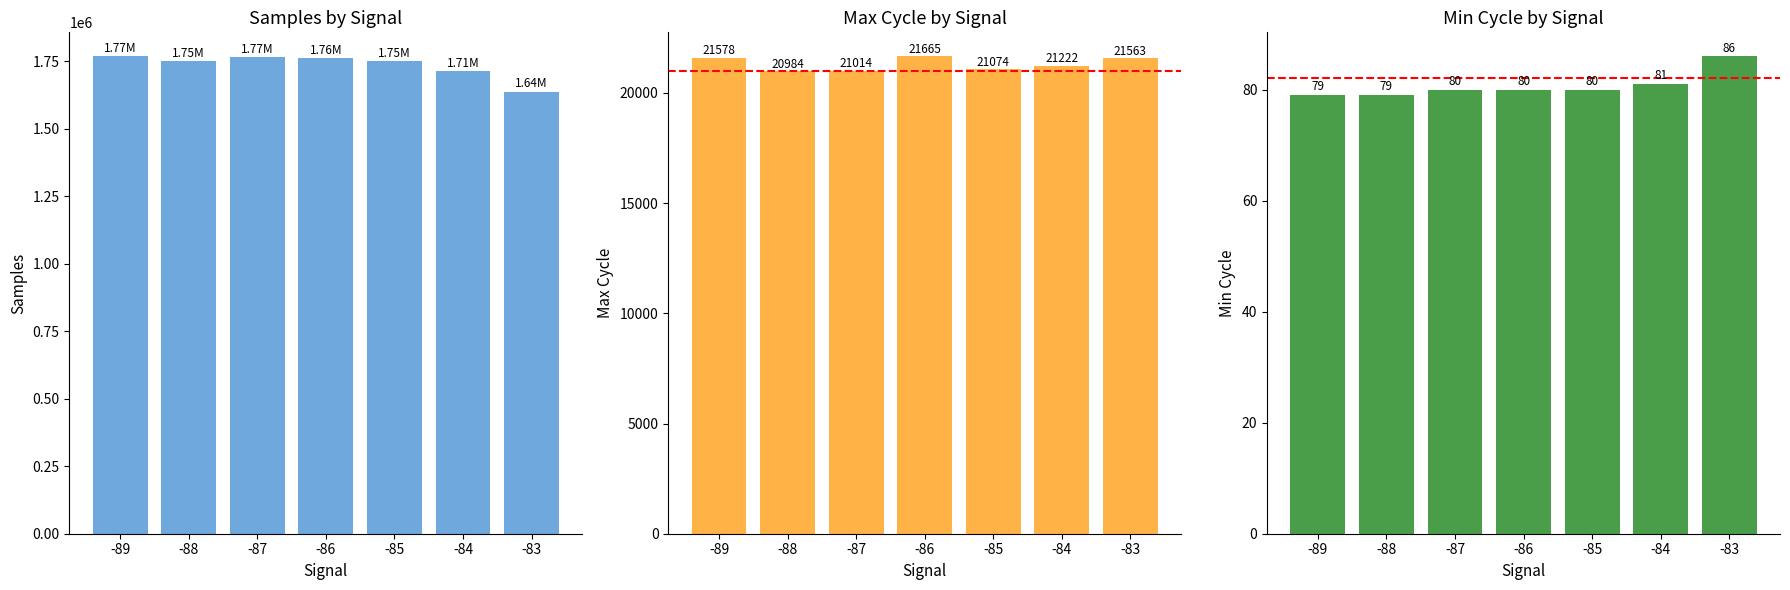

What is the approximate value of Max_cycle at -89?

21578